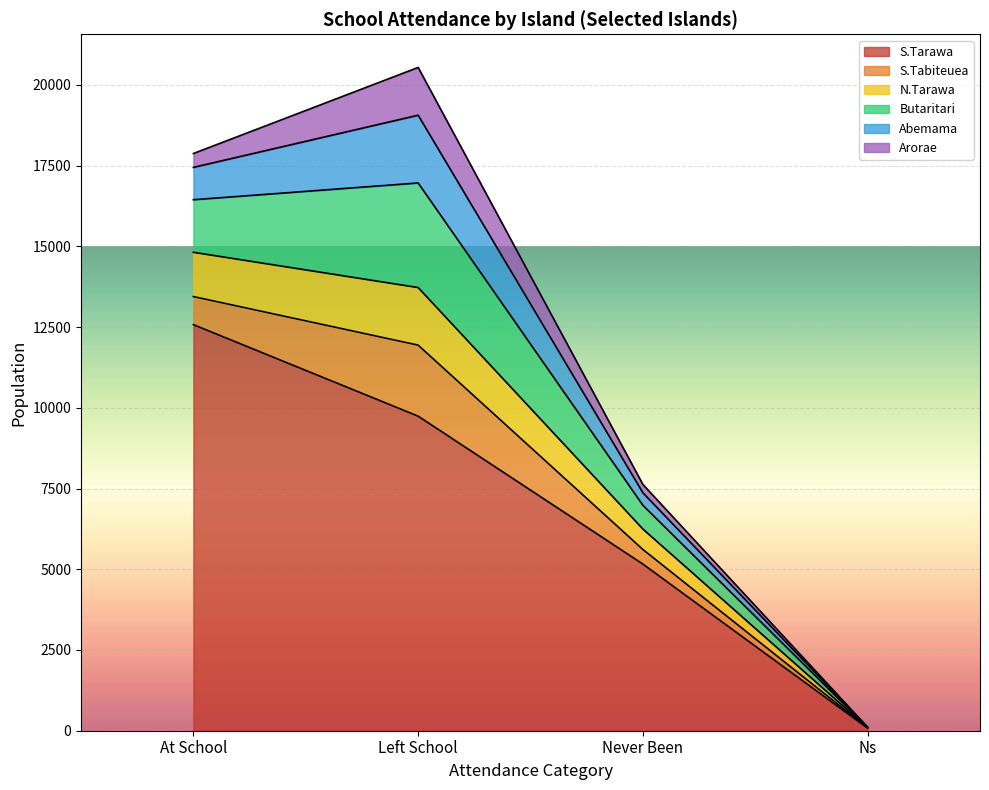

At which label does N.Tarawa first exceed 1372?

Left School